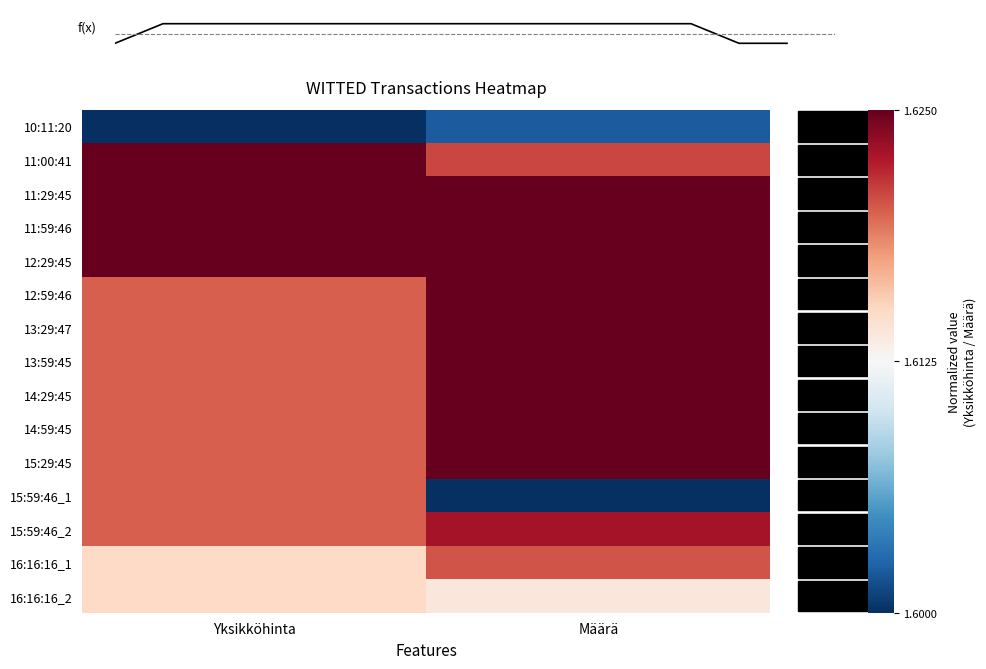

Reading right to left, what are all the values shown in this chart?

10:11:20: Määrä=-0.8	Yksikköhinta=-1.0
11:00:41: Määrä=0.7	Yksikköhinta=1.0
11:29:45: Määrä=1.0	Yksikköhinta=1.0
11:59:46: Määrä=1.0	Yksikköhinta=1.0
12:29:45: Määrä=1.0	Yksikköhinta=1.0
12:59:46: Määrä=1.0	Yksikköhinta=0.6
13:29:47: Määrä=1.0	Yksikköhinta=0.6
13:59:45: Määrä=1.0	Yksikköhinta=0.6
14:29:45: Määrä=1.0	Yksikköhinta=0.6
14:59:45: Määrä=1.0	Yksikköhinta=0.6
15:29:45: Määrä=1.0	Yksikköhinta=0.6
15:59:46_1: Määrä=-1.0	Yksikköhinta=0.6
15:59:46_2: Määrä=0.8	Yksikköhinta=0.6
16:16:16_1: Määrä=0.6	Yksikköhinta=0.2
16:16:16_2: Määrä=0.1	Yksikköhinta=0.2